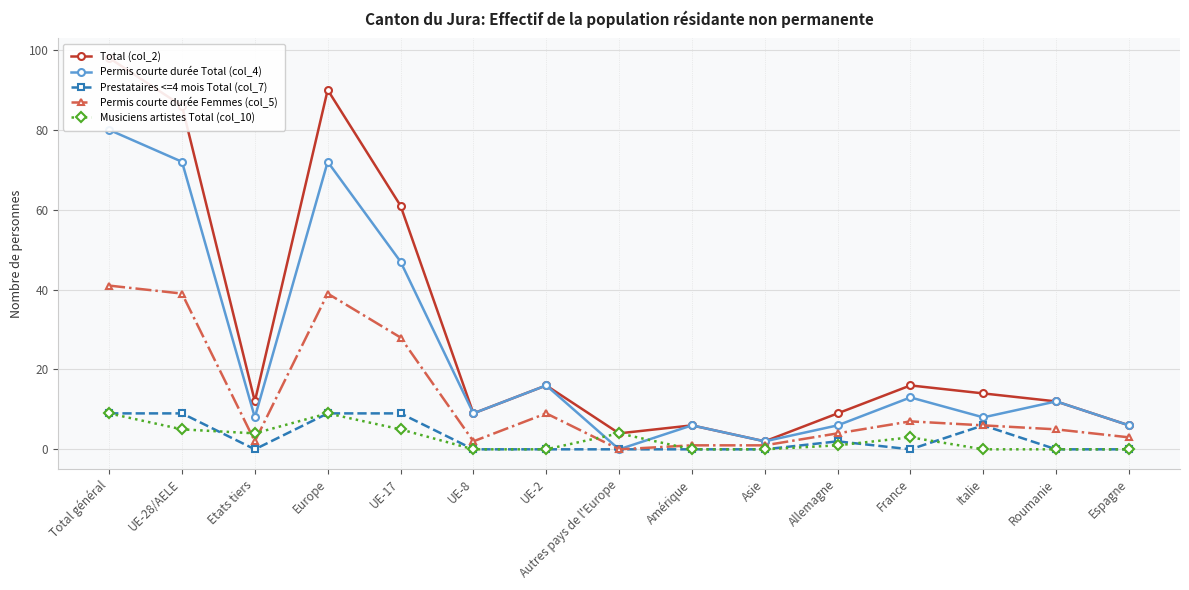

Which series has the largest total across all categories?

Total (col_2)